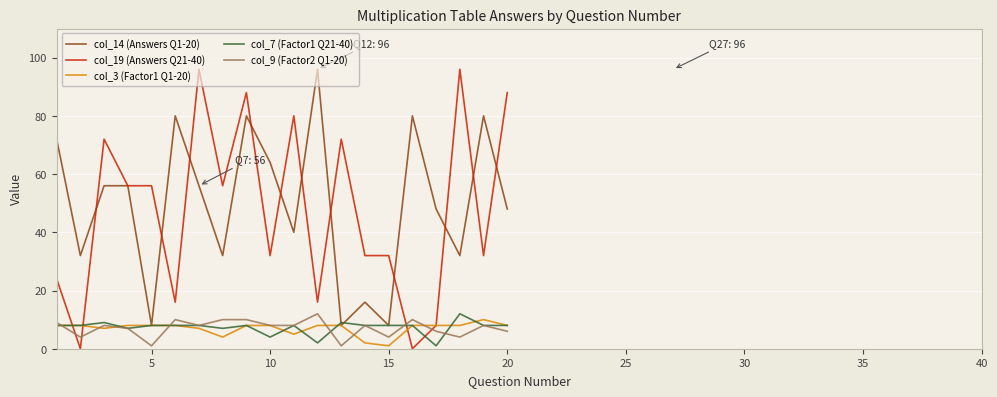

What is the greatest value displayed?

96